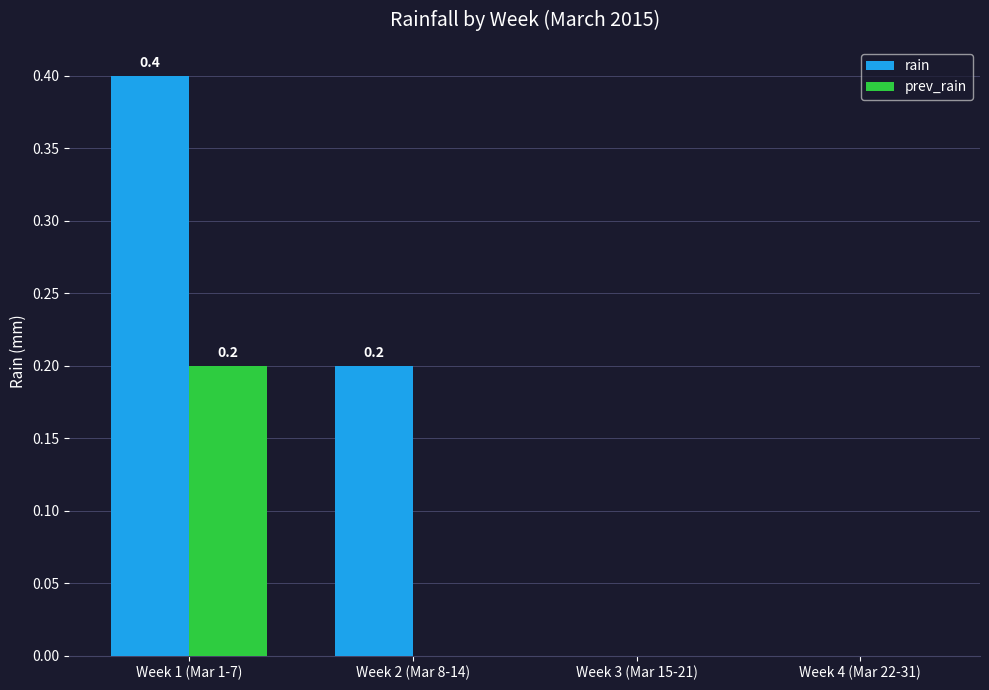

What is the sum of all rain values?

0.6